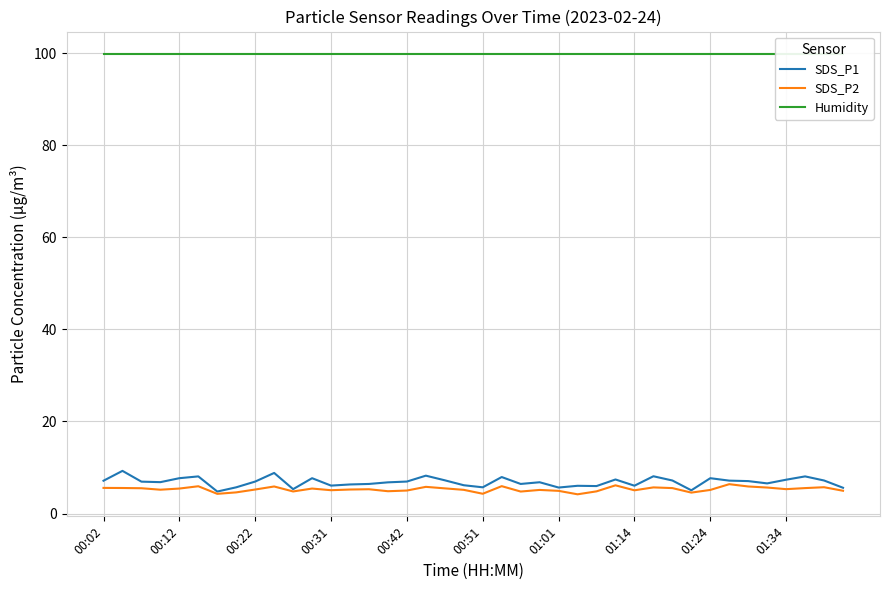

True or false: SDS_P2 has a value of 9.0 at 01:14.

False